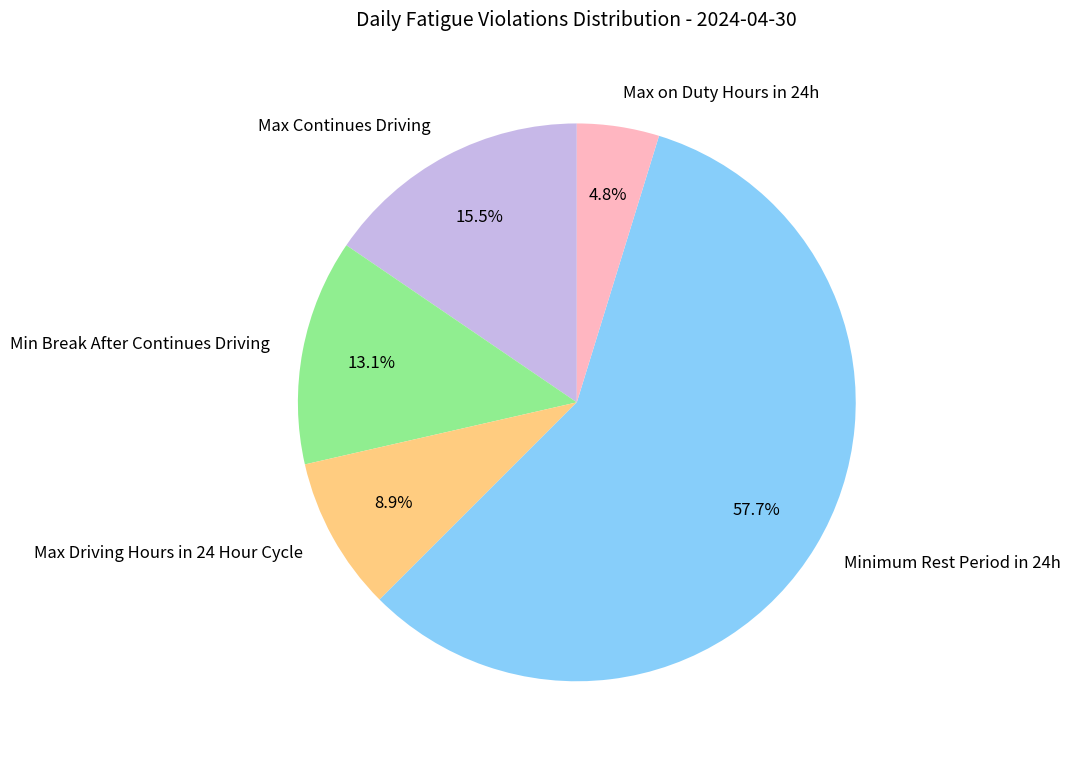

To the nearest percent, what portion does Min Break After Continues Driving represent?

13%